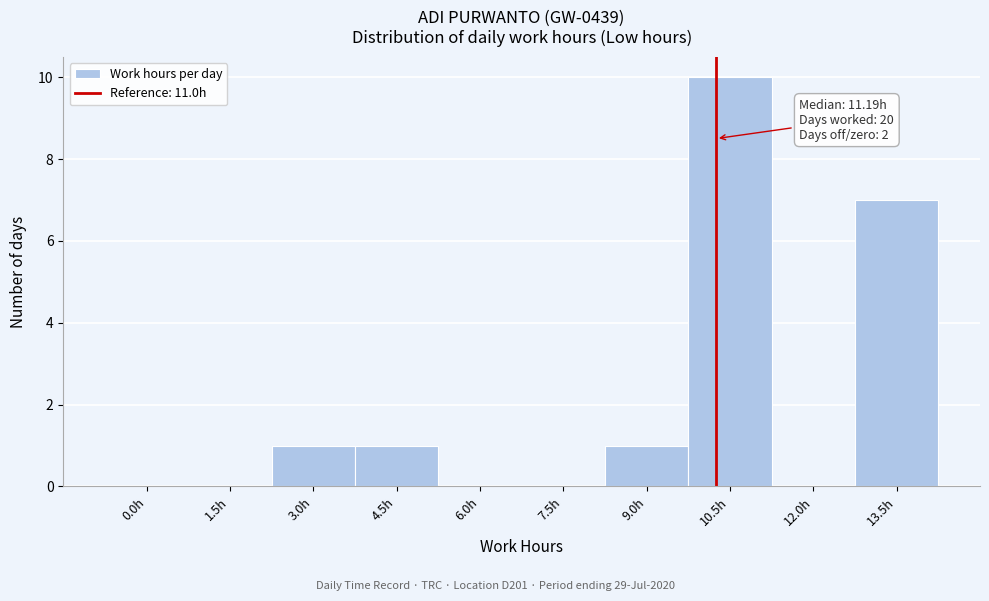

Reading right to left, what are all the values shown in this chart?

13.5h=7	12.0h=0	10.5h=10	9.0h=1	7.5h=0	6.0h=0	4.5h=1	3.0h=1	1.5h=0	0.0h=0